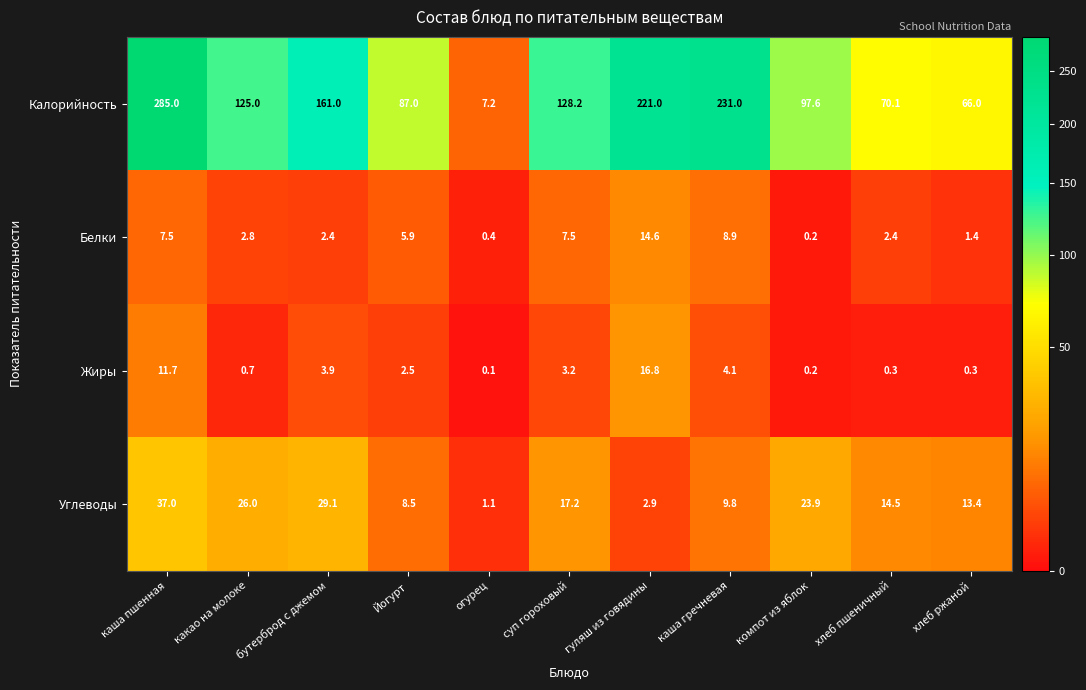

Which series has the widest spread of values?

Калорийность